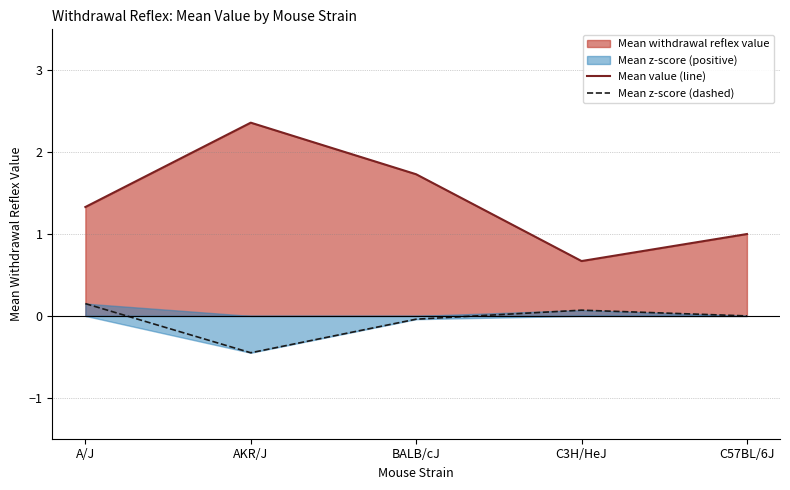

The value of Mean value (line) at AKR/J is 3.6. True or false?

False